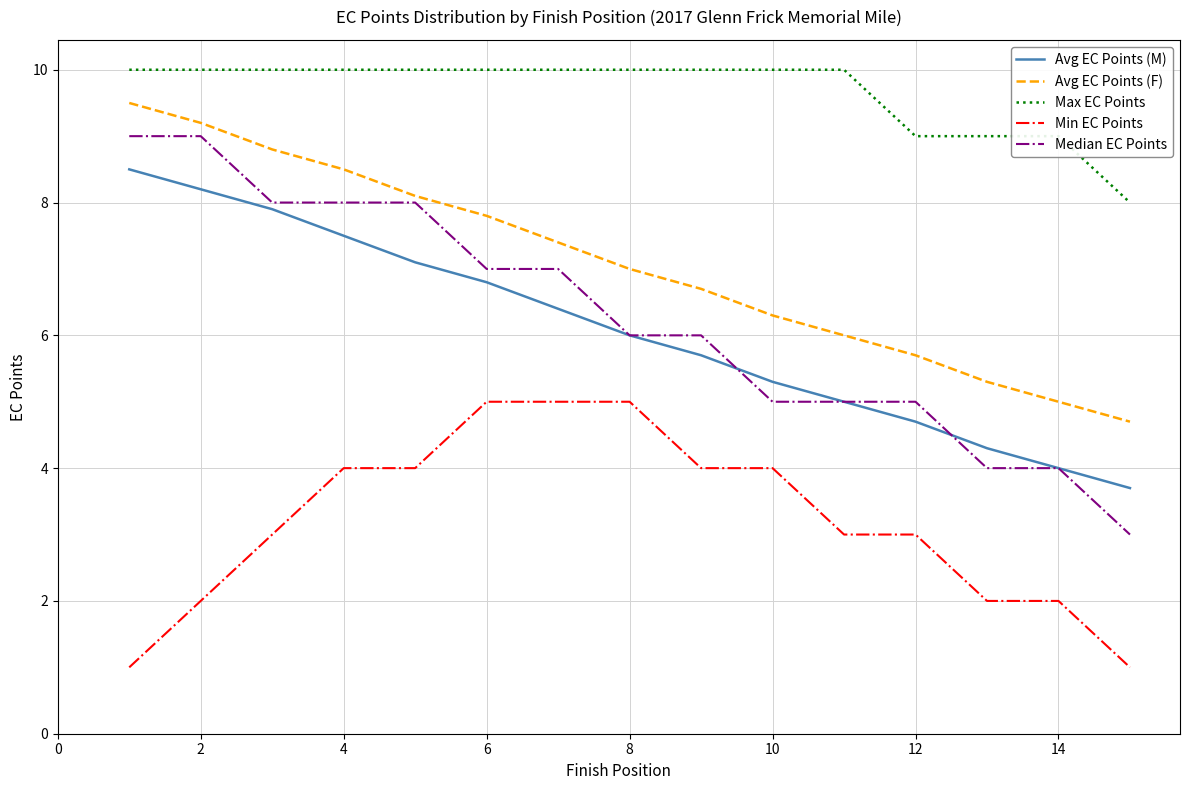

List the series in order of their peak value, highest first.

Max EC Points, Avg EC Points (F), Median EC Points, Avg EC Points (M), Min EC Points